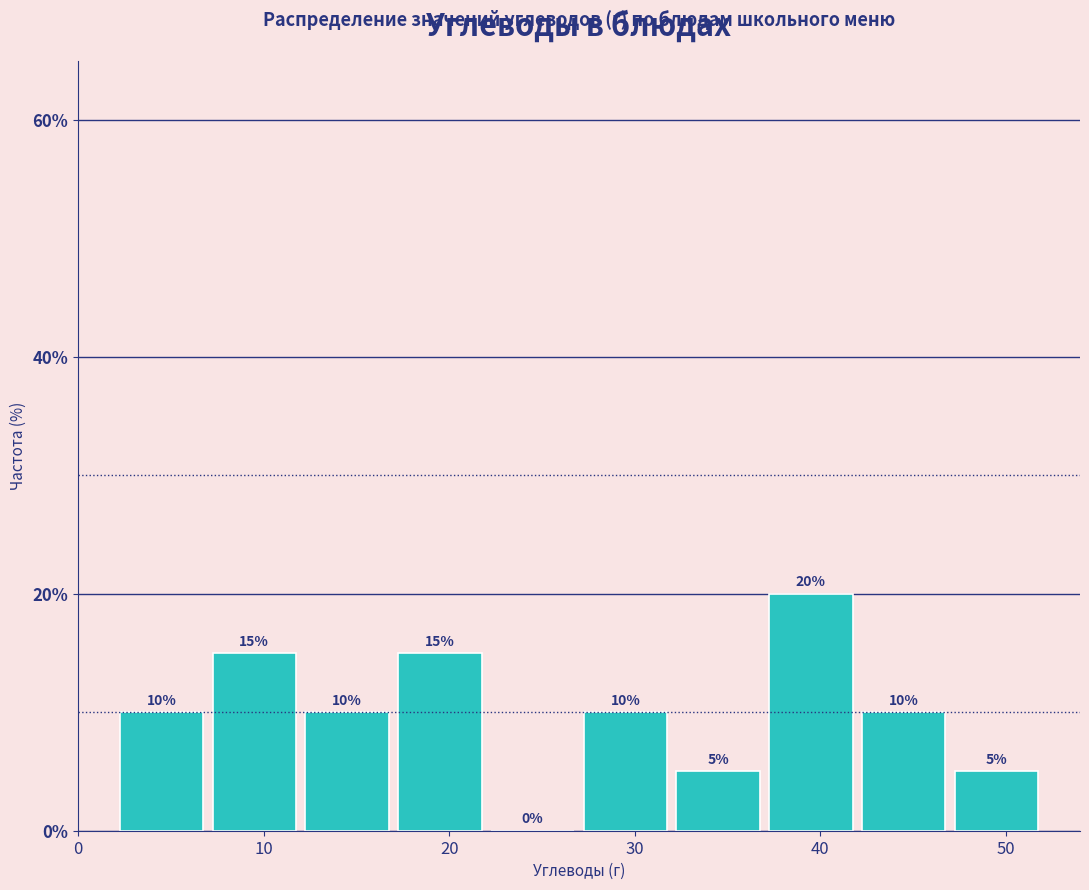

Over which range of the x-axis is the bar tallest?

37 to 42